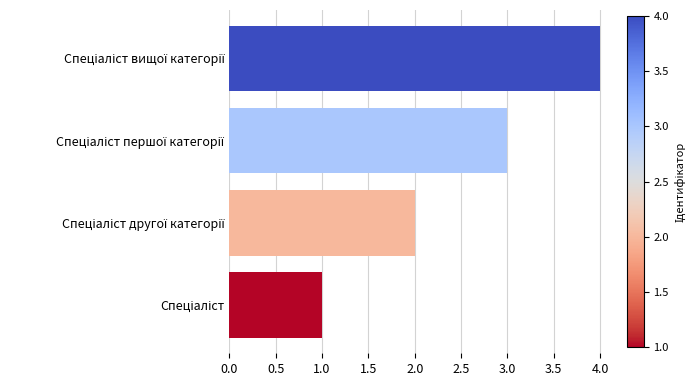

What is the maximum value shown in the chart?

4